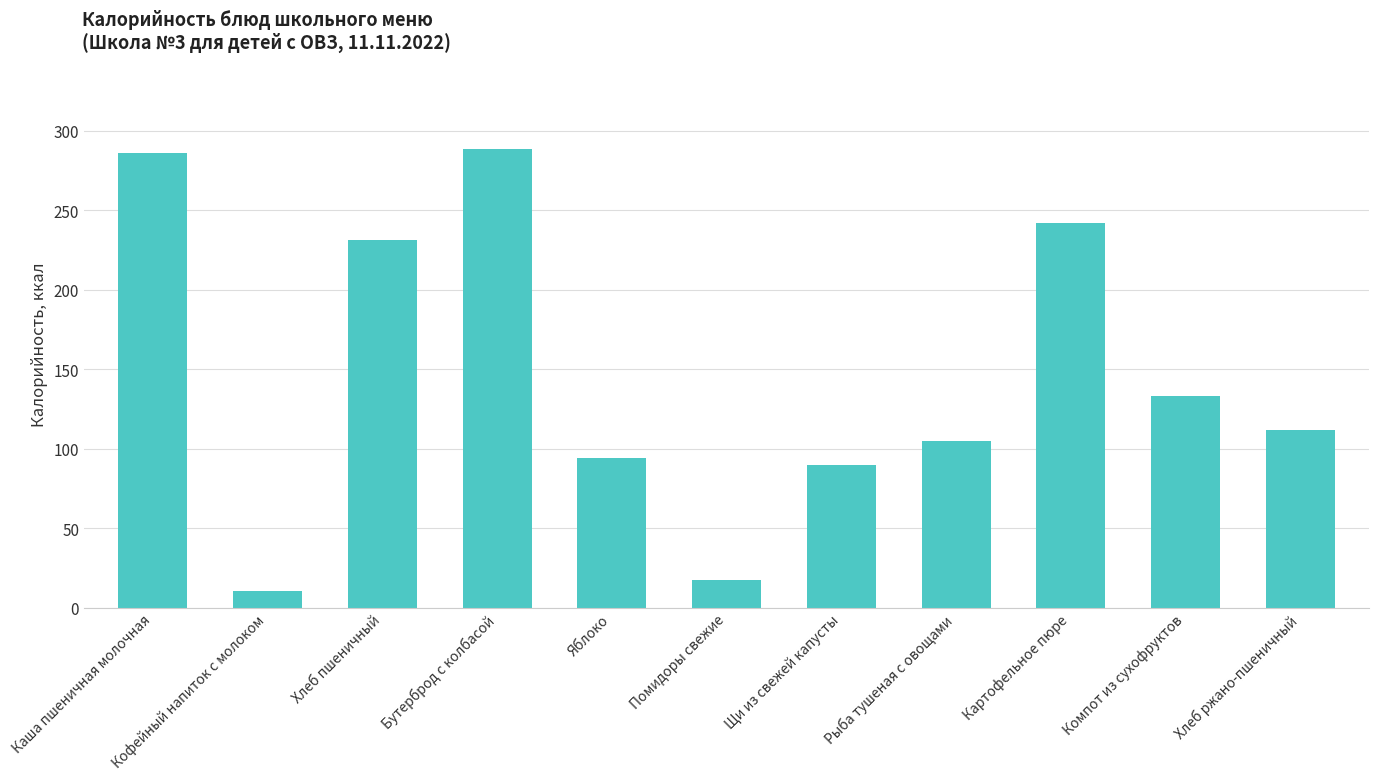

What is the minimum value shown in the chart?

10.6